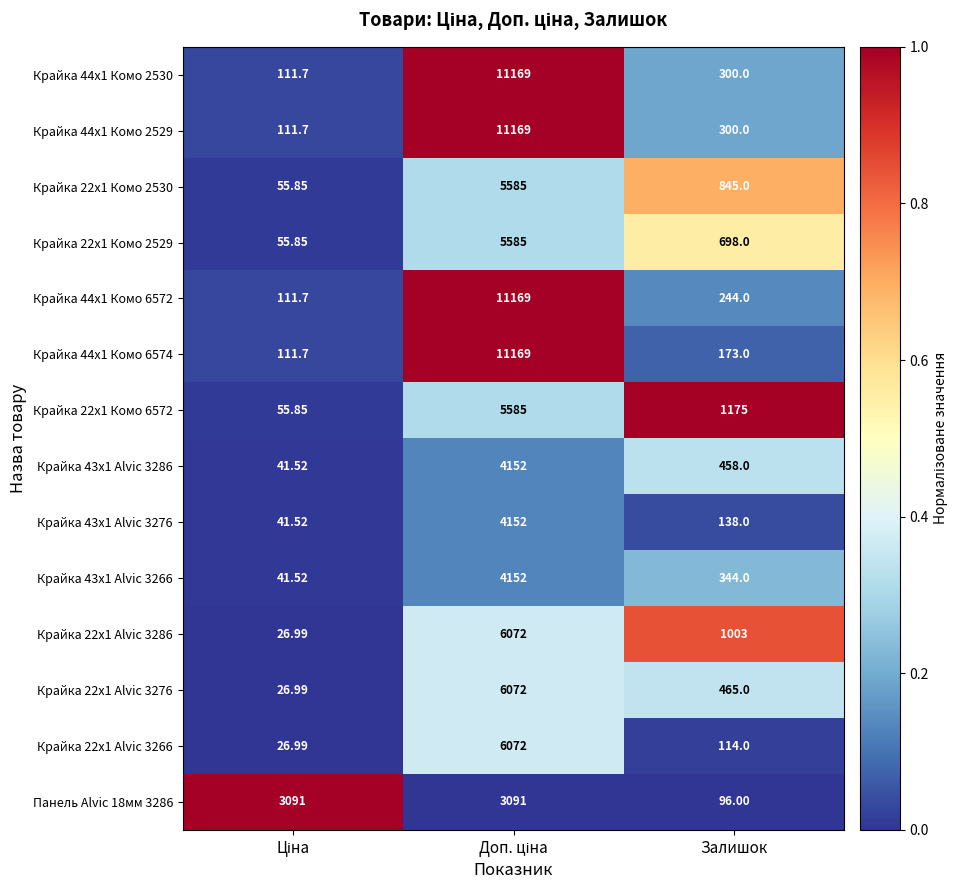

Where is Панель Alvic 18мм 3286 nearest to the value 1593?

Залишок